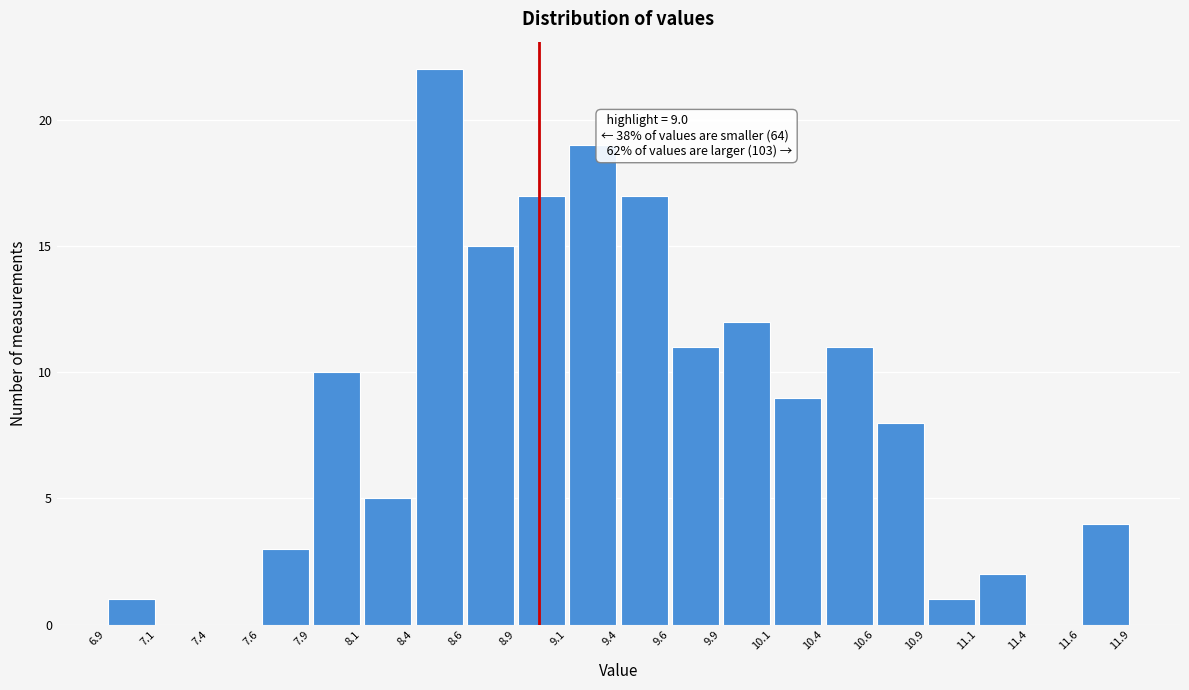

Which range on the x-axis has the tallest bar?

8.4 to 8.6